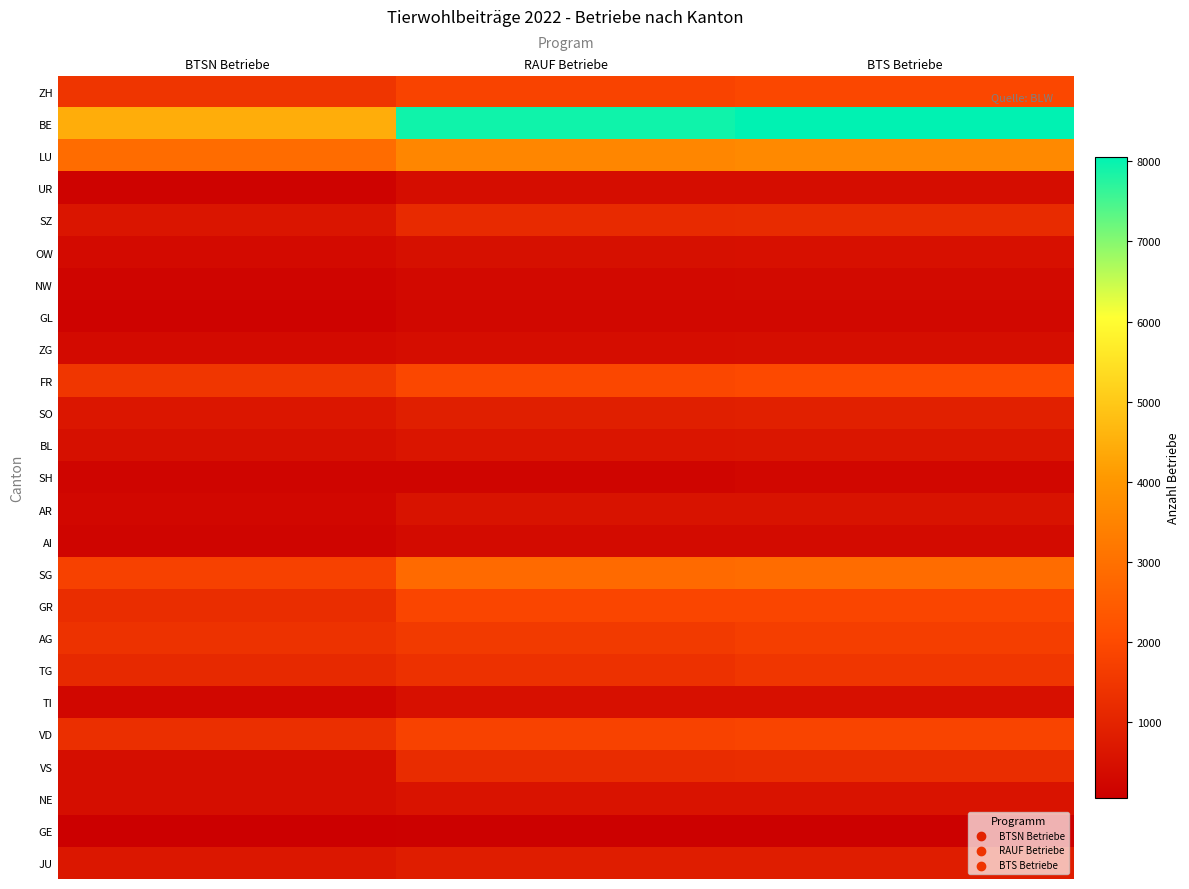

Which series has the largest total across all categories?

BE